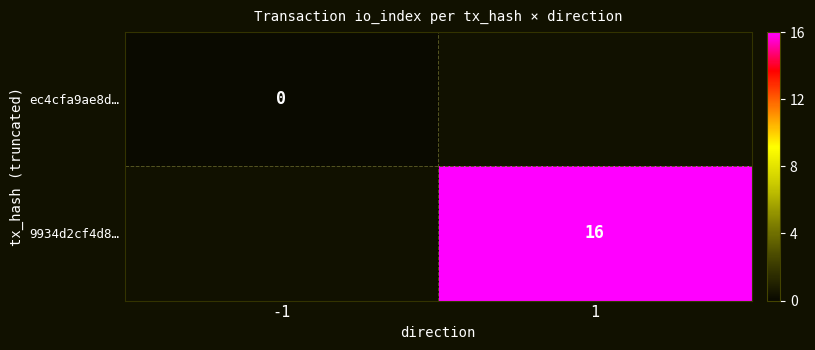

Between -1 and 1, which is larger?

1